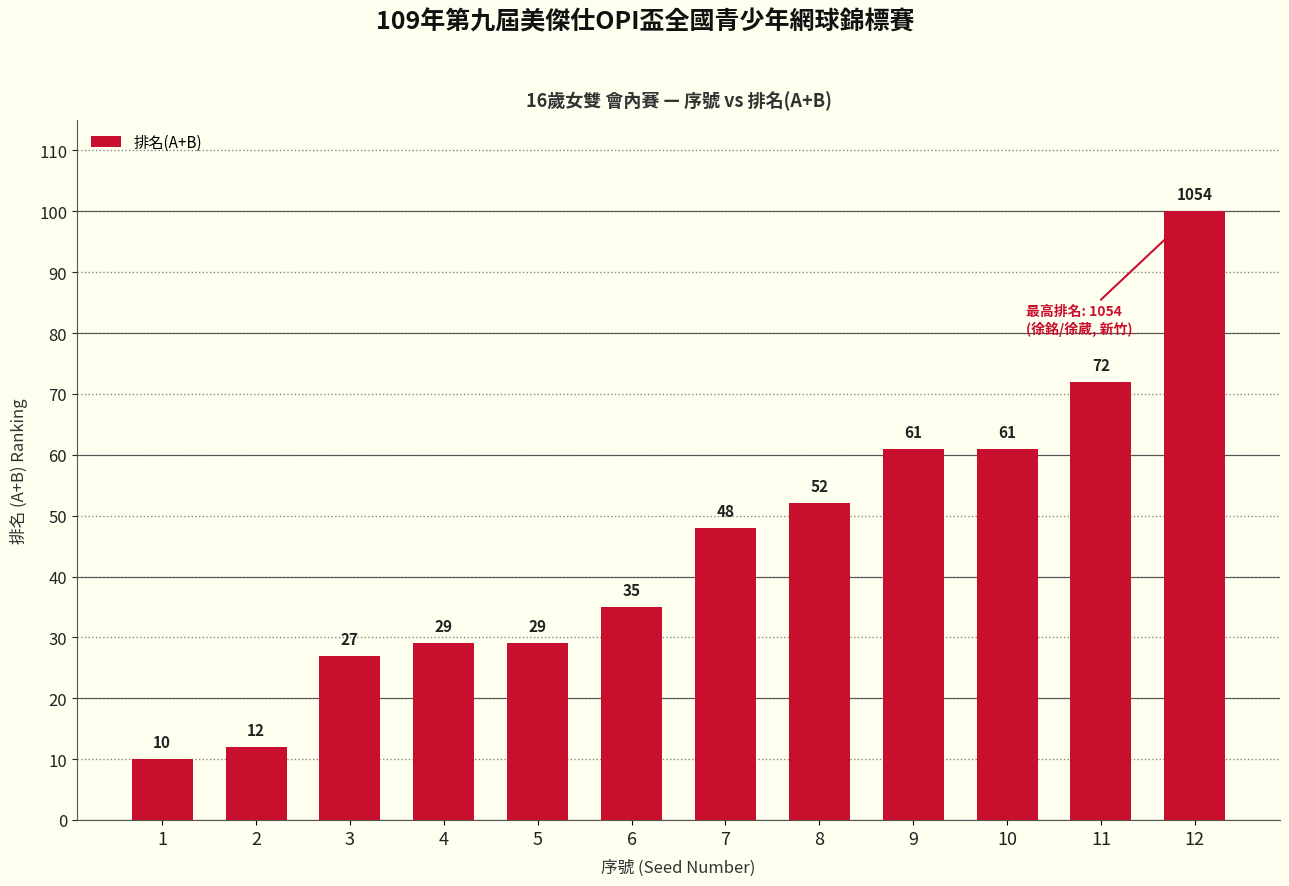

How many distinct data groups are displayed?

1